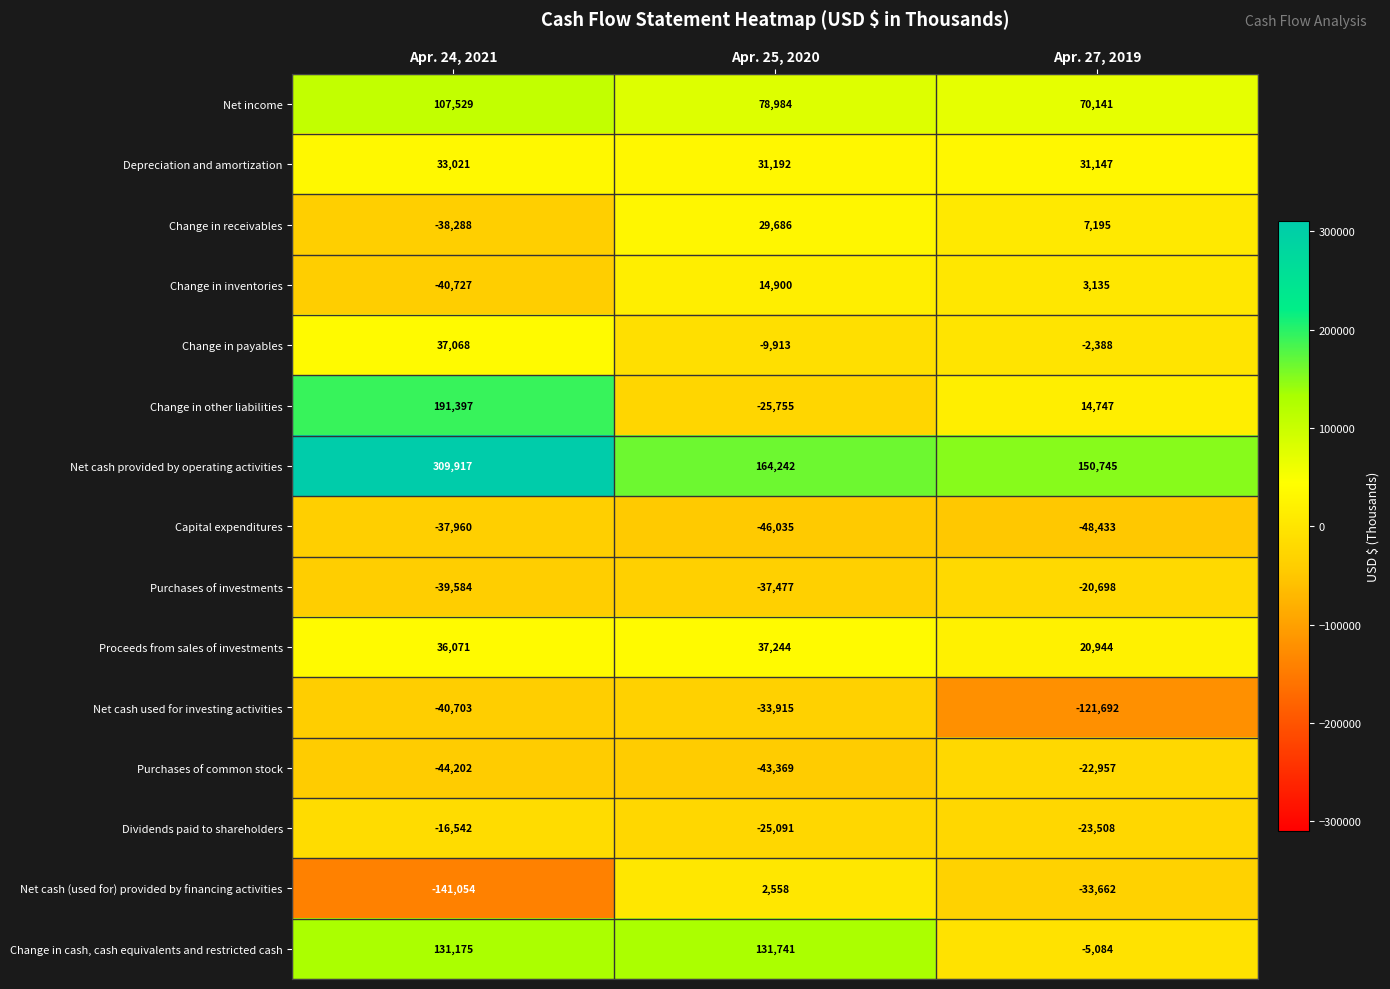

At which label does Purchases of investments reach its peak?

Apr. 27, 2019